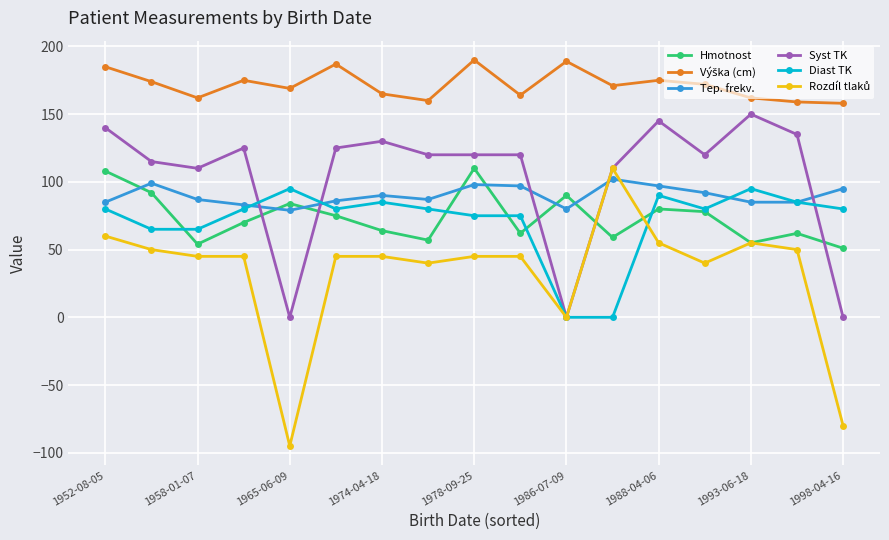

At how many categories does at least one series exceed 11?

17